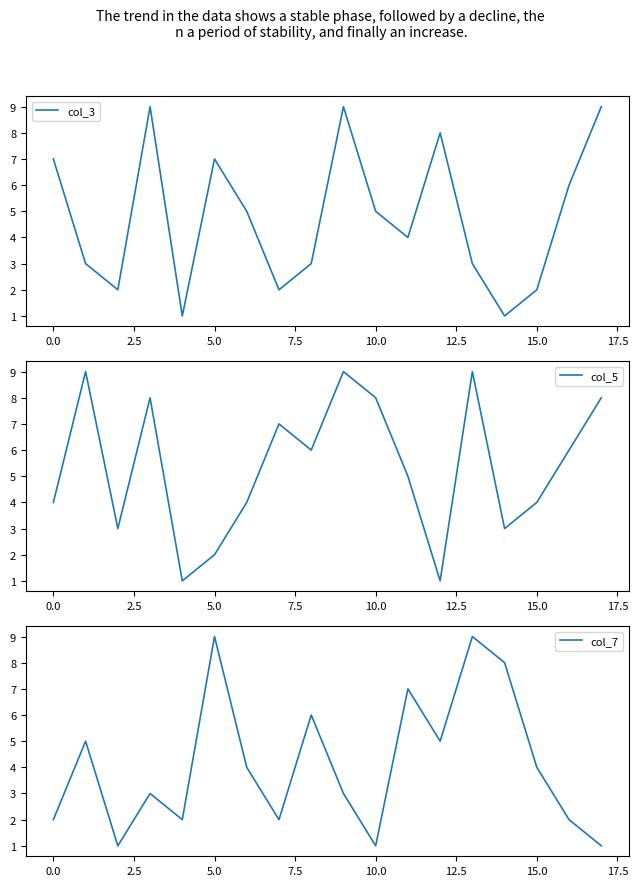

What is the value of the col_3 point at the 12th from the left?

4